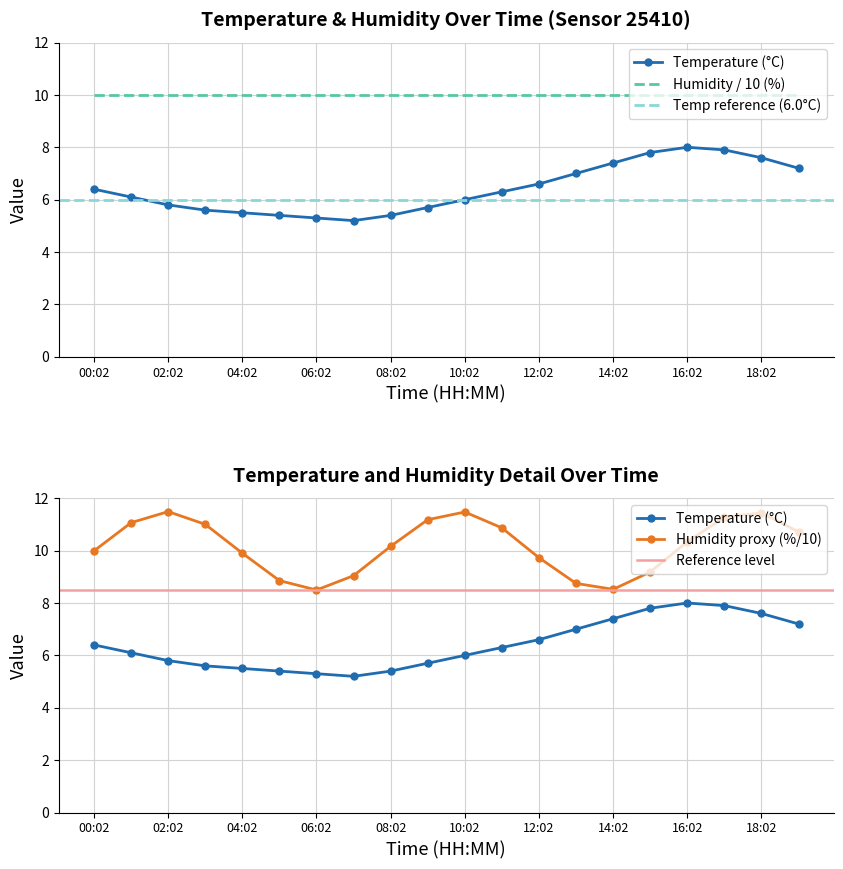

How many points are lower than both their immediate neighbors (excluding endpoints)?

1